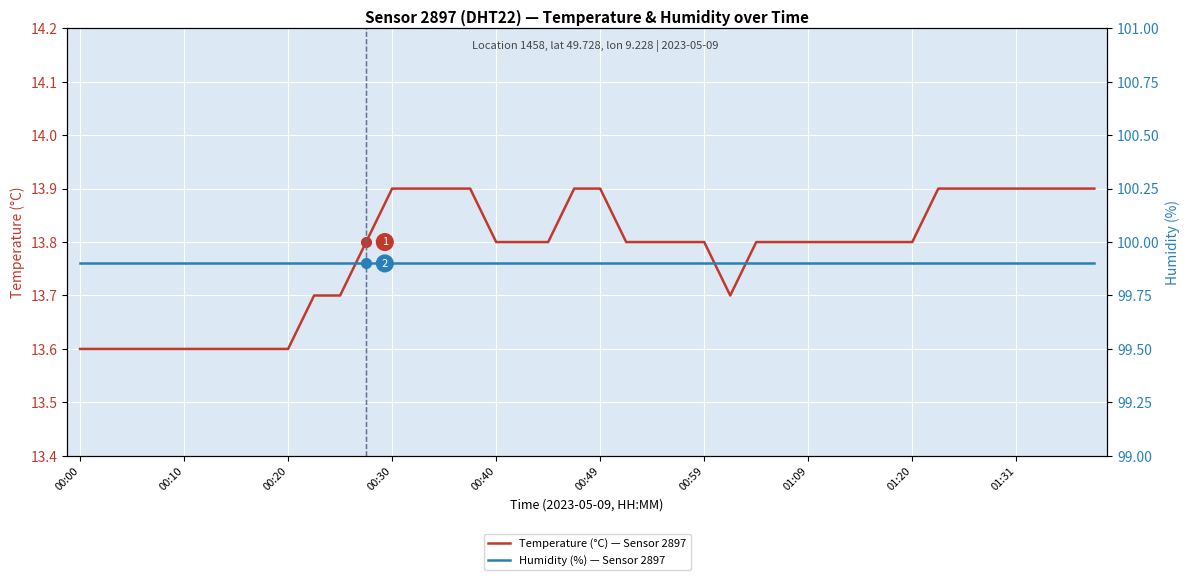

Between 01:20 and 34, which series saw the biggest shift?

Temperature (°C) — Sensor 2897